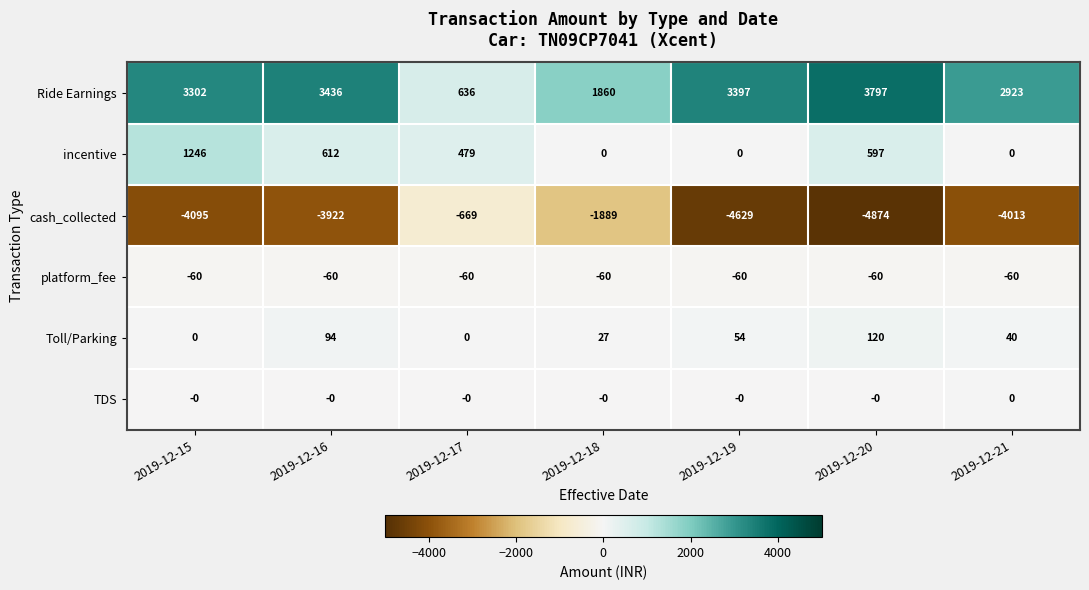

The value of platform_fee at 2019-12-15 is -103. True or false?

False